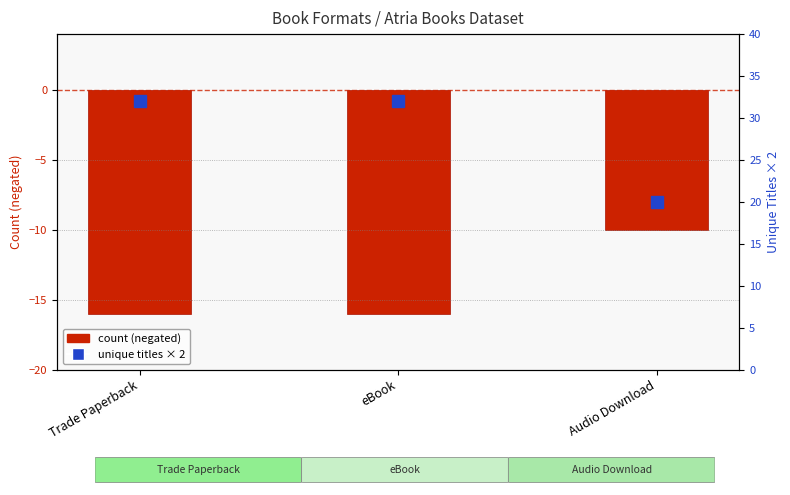

Reading left to right, extract all data points from this chart.

count (negated): Trade Paperback=-16	eBook=-16	Audio Download=-10
unique titles × 2: Trade Paperback=32	eBook=32	Audio Download=20